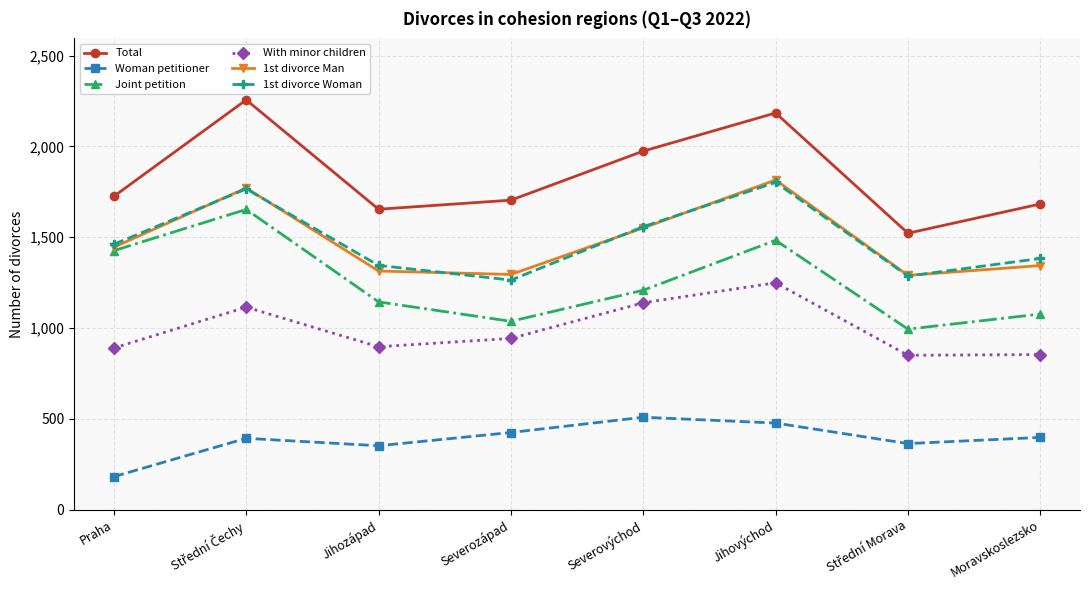

Which series has the largest range (max minus min)?

Total